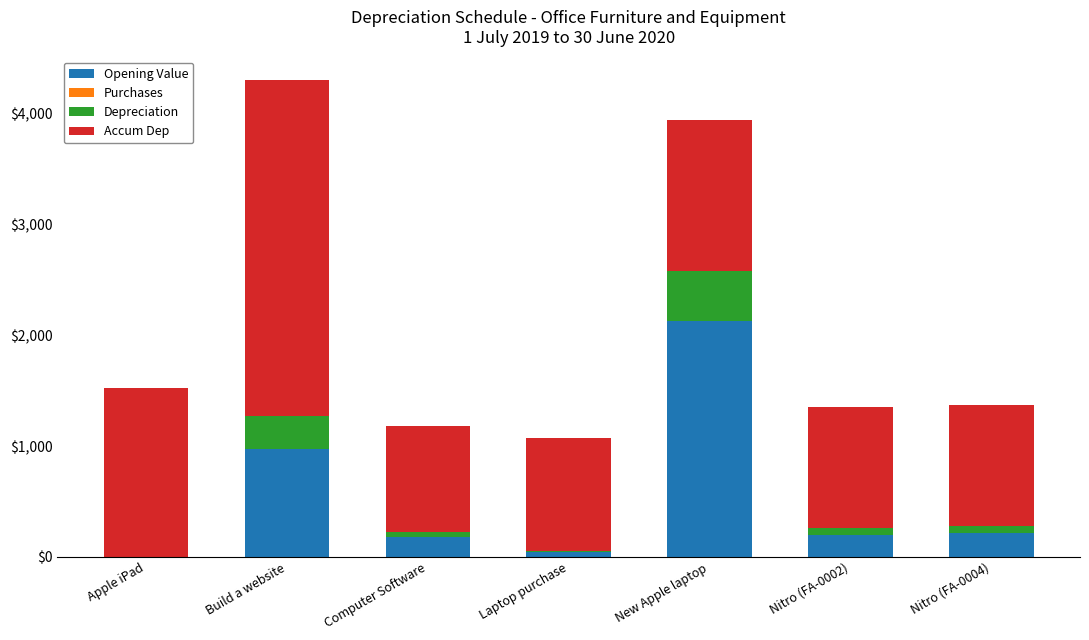

How many distinct data groups are displayed?

3